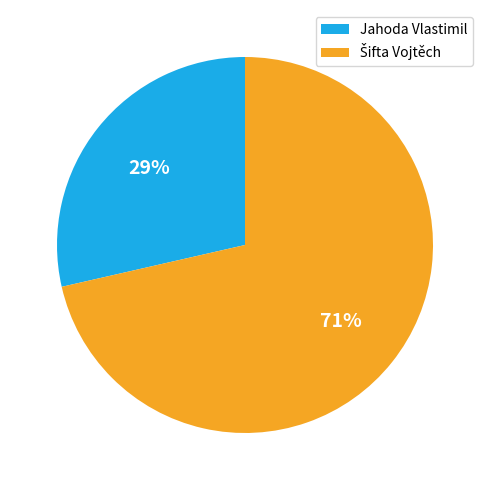

To the nearest percent, what percentage of the pie is Jahoda Vlastimil?

29%